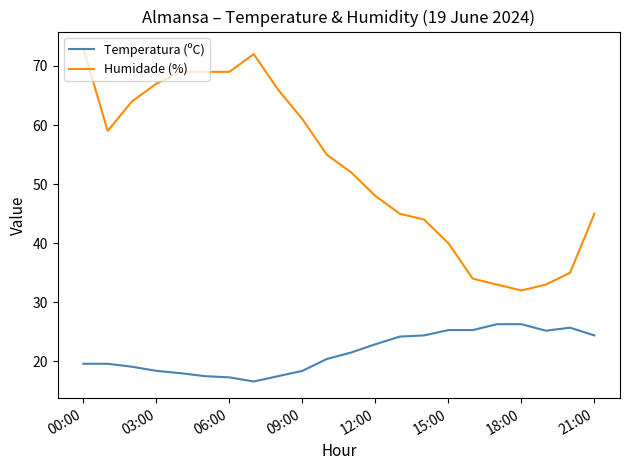

Which series has the largest total across all categories?

Humidade (%)